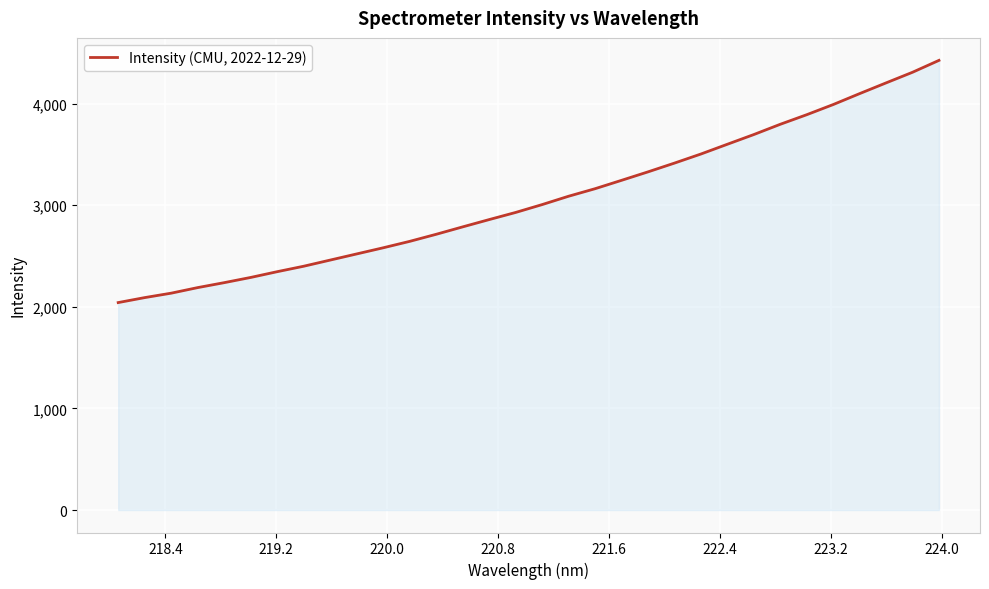

What is the difference between the maximum and minimum values?

2383.3